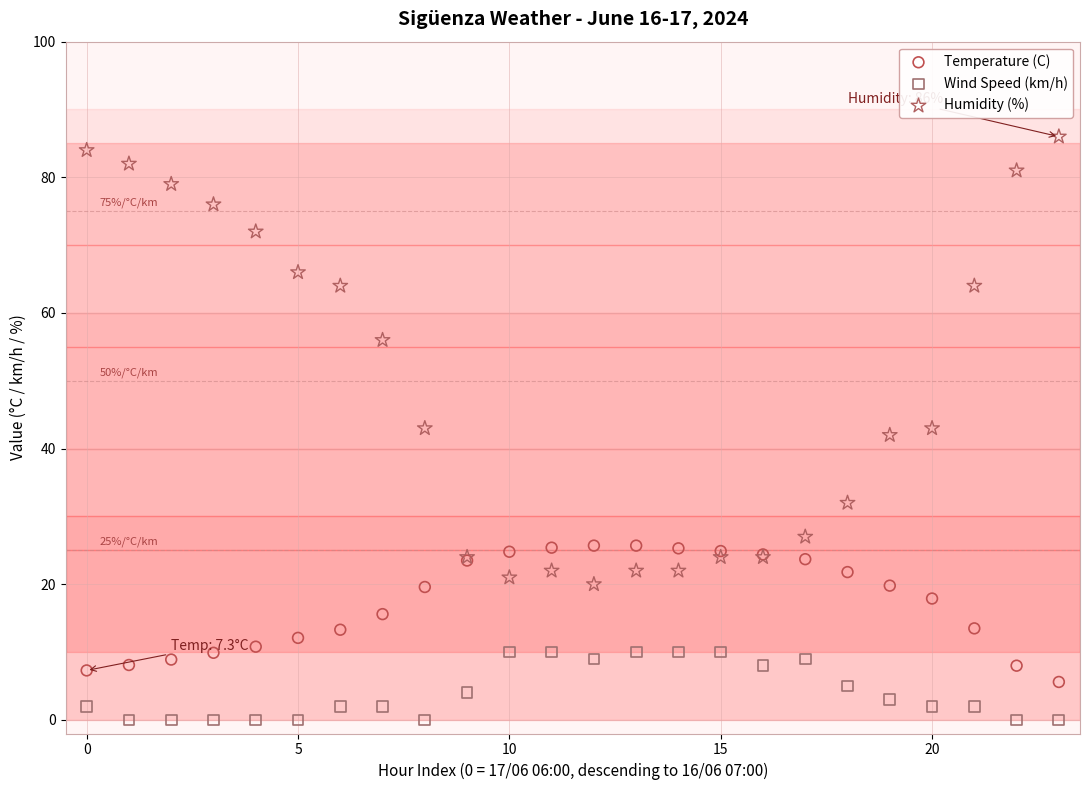

Which series reaches the minimum Y coordinate?

Wind Speed (km/h)